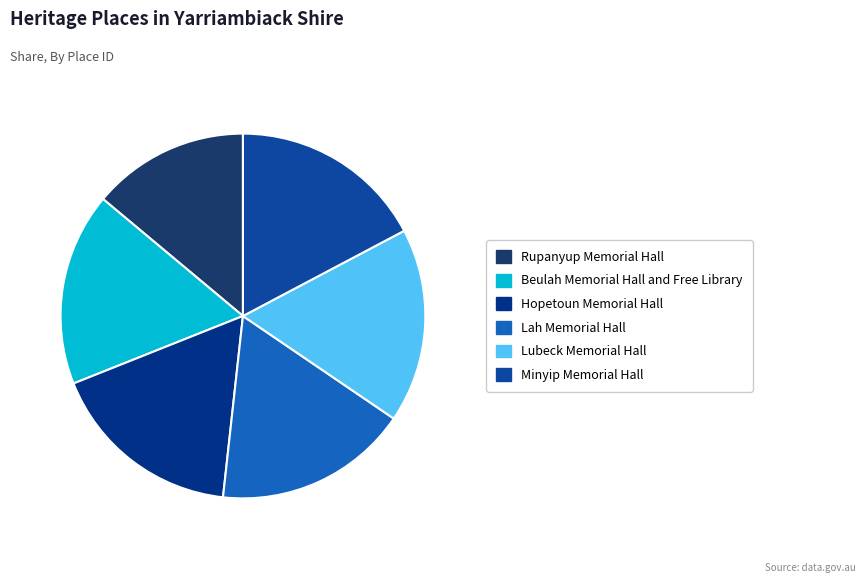

Combined, what portion of the pie is Beulah Memorial Hall and Free Library and Hopetoun Memorial Hall?

34.3%